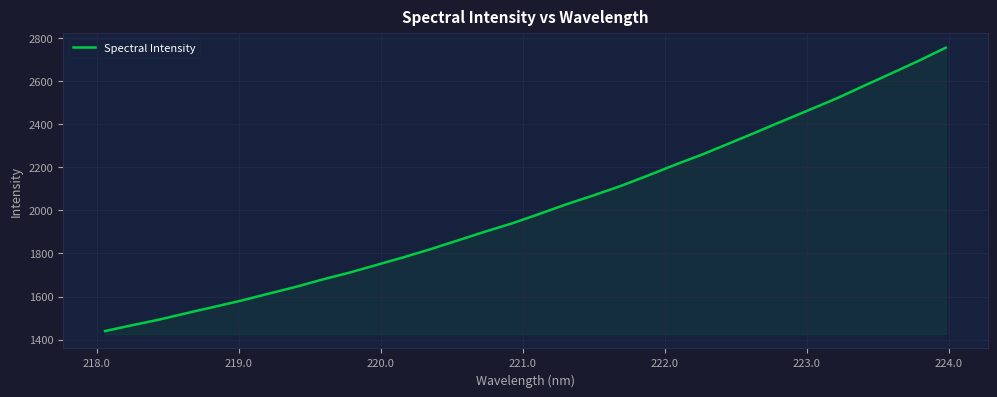

What is the average value?

2010.0